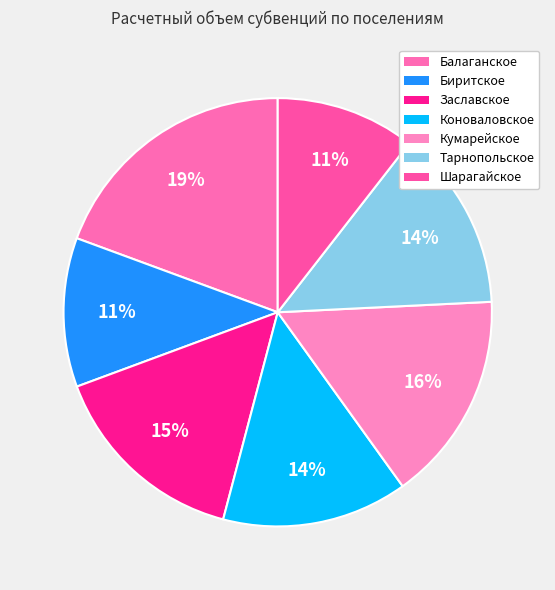

Count the number of slices in the pie.

7